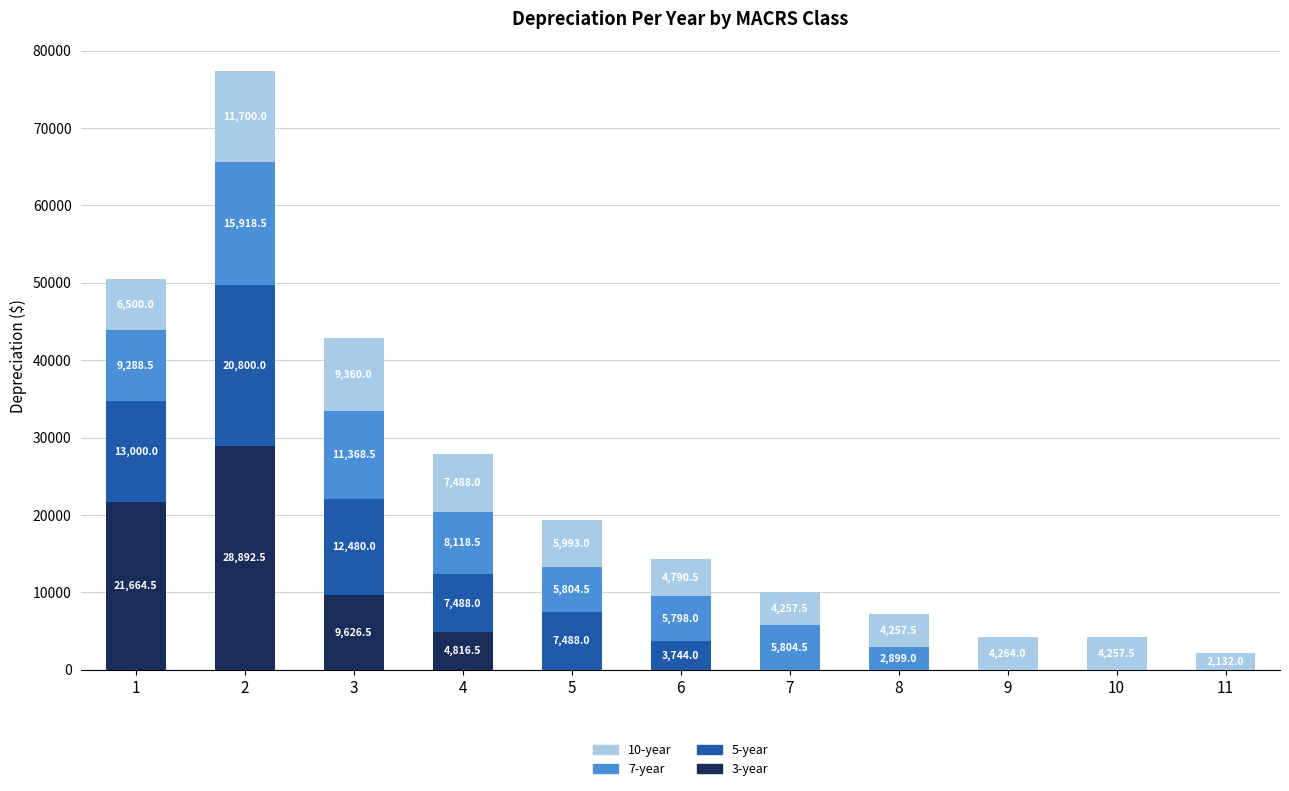

True or false: 3-year has a value of 37933.1 at 1.

False